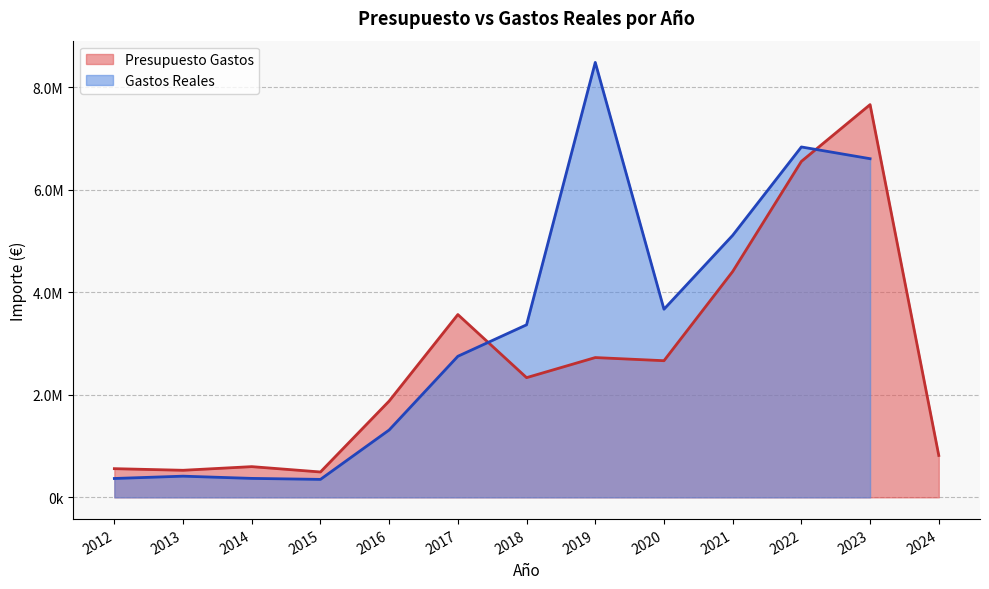

Reading left to right, extract all data points from this chart.

559449	527837	598974	494639	1878065	3564376	2334148	2725719	2664422	4403539	6550659	7657843	816810